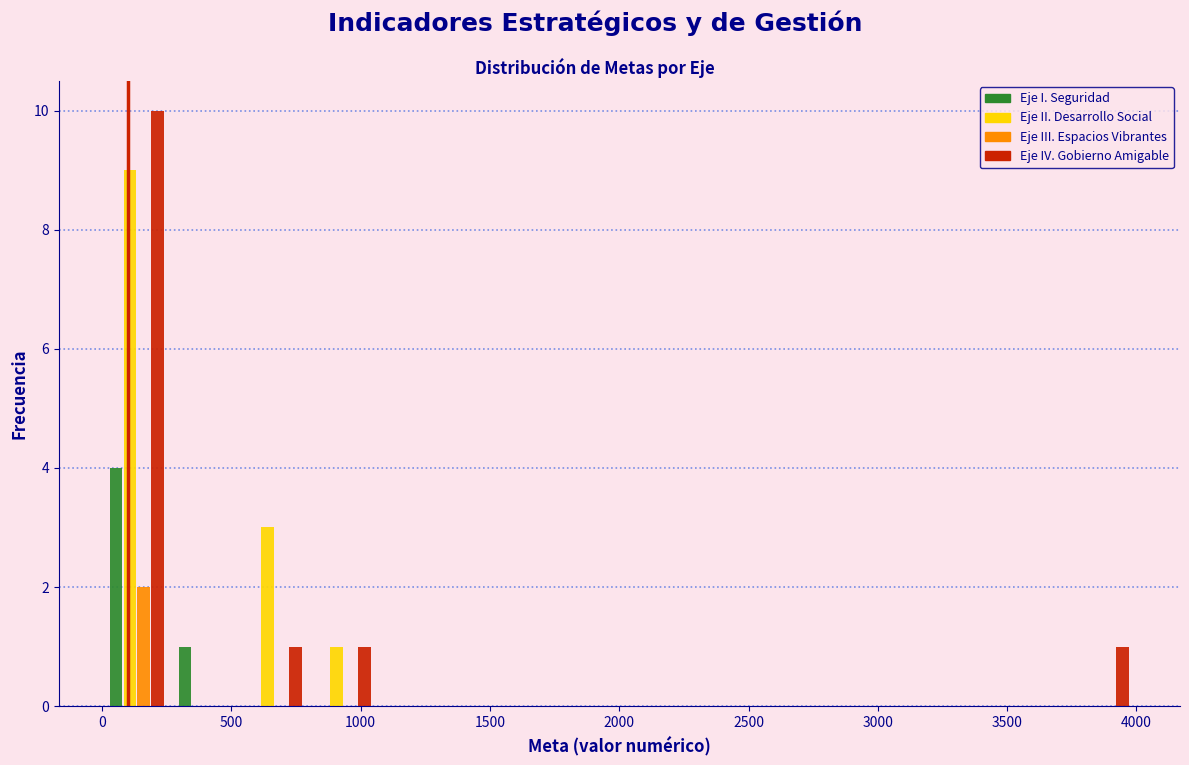

What is the height of the Eje IV. Gobierno Amigable bar covering 3750 to 4000 on the x-axis? Neither the bar edges nor the heights are printed on the chart, so give them approximately, as read against the axes.

1